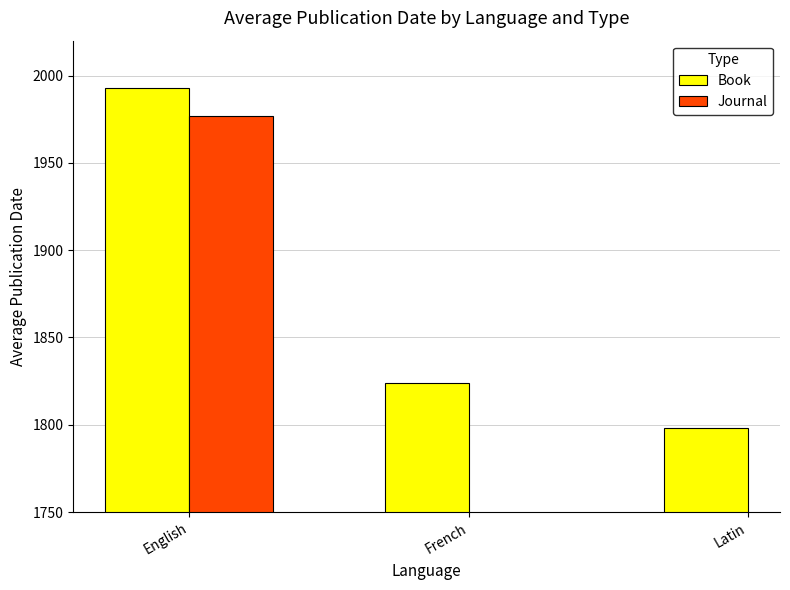

Where is Book nearest to the value 1895?

French